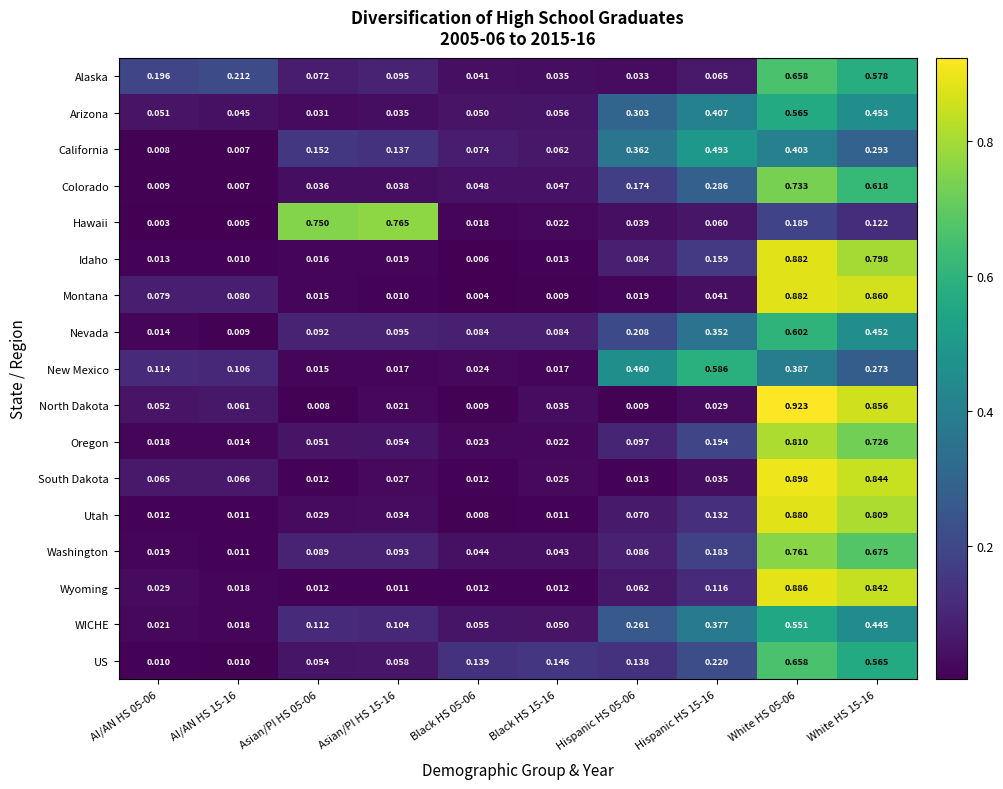

Which series has the largest range (max minus min)?

North Dakota